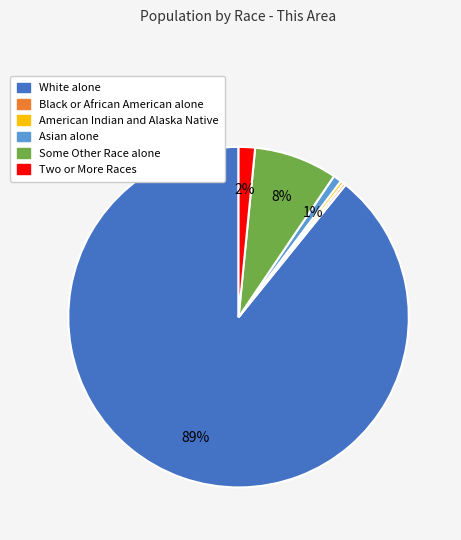

What is the largest slice in the pie chart?

White alone